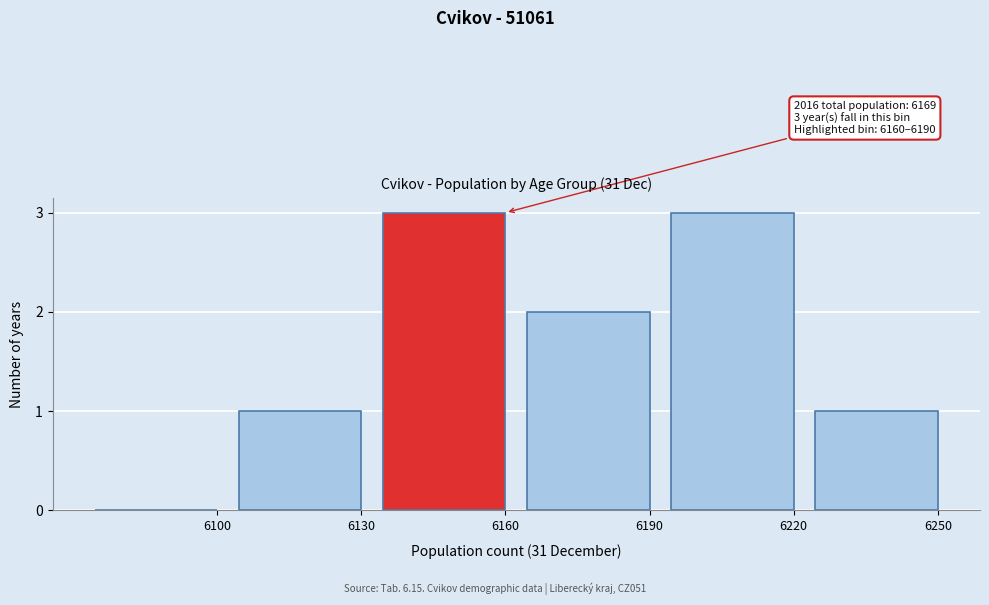

What is the change in value from 6130 to 6160?

+2